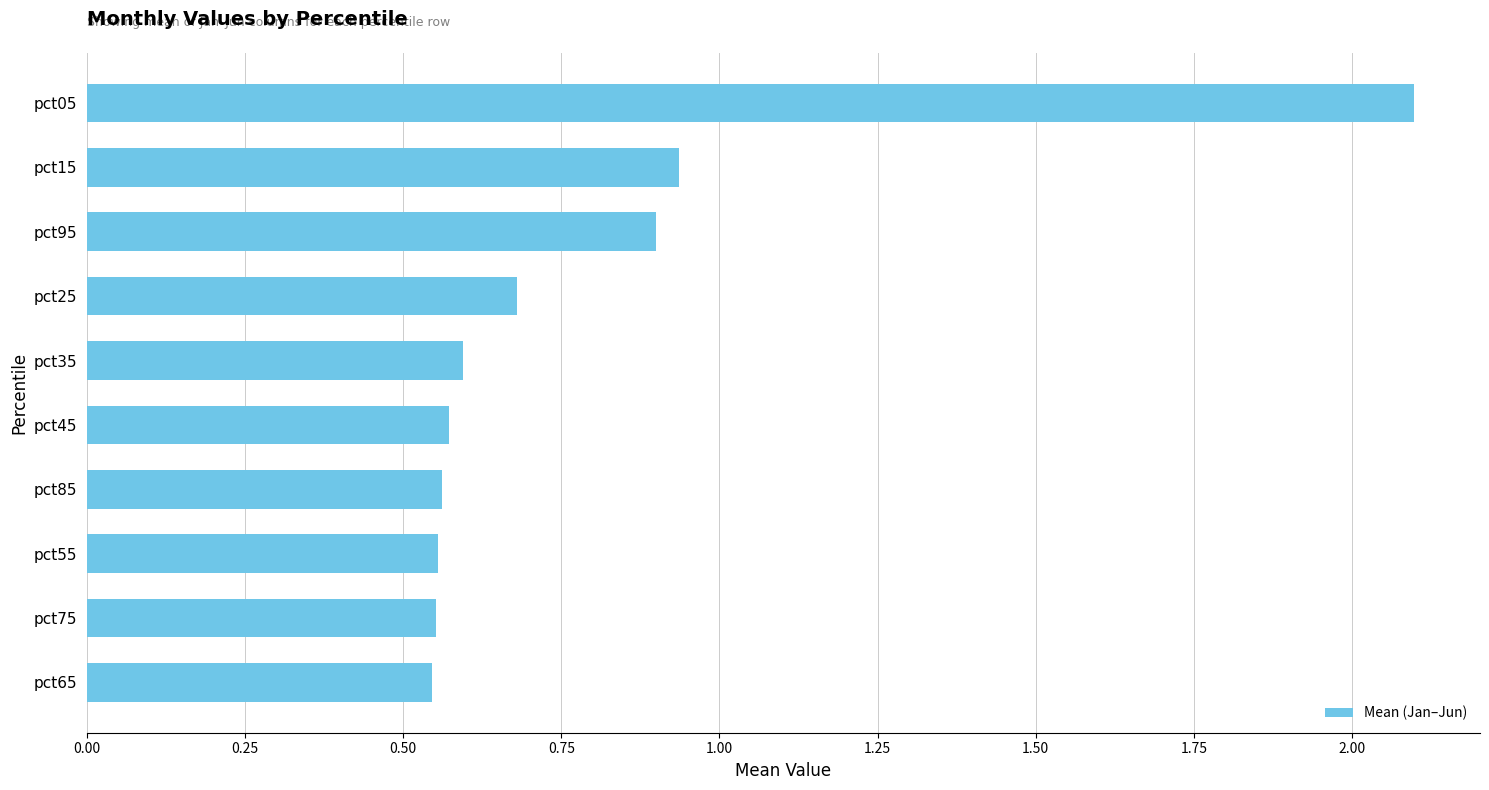

What is the greatest value displayed?

2.1